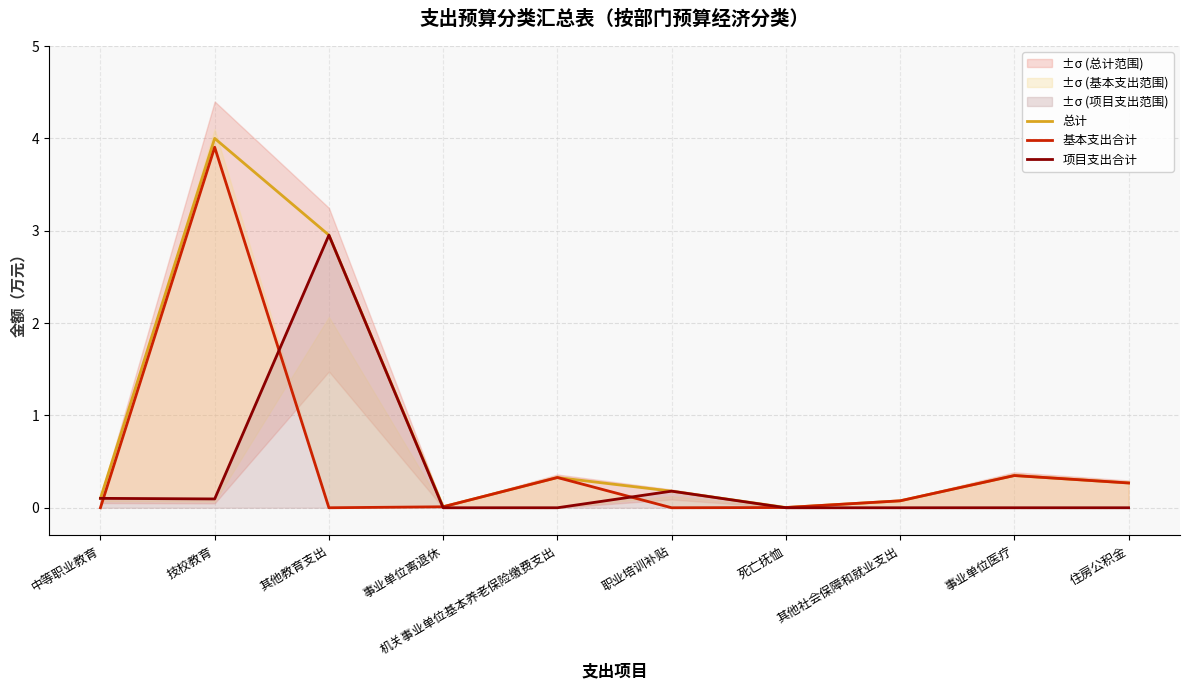

Which has a higher value, 技校教育 or 职业培训补贴?

技校教育